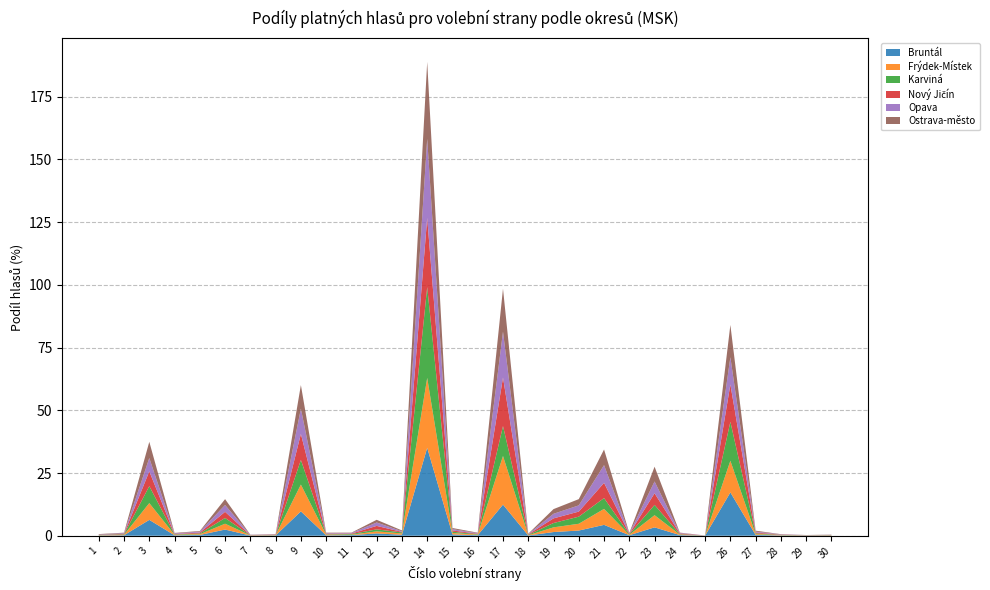

Reading right to left, what are all the values shown in this chart?

Bruntál: 0.1	0.1	0.1	0.3	17.3	0.0	0.3	3.3	0.2	4.3	2.1	1.5	0.1	12.4	0.2	0.5	35.0	0.4	0.9	0.2	0.2	9.7	0.1	0.1	2.5	0.3	0.2	6.3	0.2	0.1
Frýdek-Místek: 0.1	0.1	0.1	0.3	12.6	0.0	0.2	4.8	0.1	6.4	2.7	1.9	0.1	19.4	0.2	0.6	27.9	0.5	0.8	0.2	0.3	10.7	0.1	0.1	2.3	0.3	0.2	6.7	0.2	0.1
Karviná: 0.1	0.1	0.1	0.3	15.5	0.0	0.2	4.1	0.2	4.3	2.8	1.7	0.2	11.9	0.2	0.5	36.2	0.4	0.8	0.3	0.1	9.8	0.1	0.1	2.3	0.3	0.2	6.8	0.2	0.1
Nový Jičín: 0.1	0.0	0.1	0.3	14.9	0.0	0.3	4.7	0.2	6.1	2.0	1.9	0.2	19.4	0.2	0.5	27.5	0.2	1.4	0.2	0.2	10.3	0.1	0.1	2.5	0.4	0.1	5.9	0.2	0.1
Opava: 0.1	0.1	0.1	0.3	10.9	0.0	0.2	4.7	0.2	7.1	2.5	1.8	0.1	18.3	0.2	0.5	31.5	0.2	1.4	0.2	0.2	10.1	0.1	0.1	2.7	0.4	0.2	5.3	0.2	0.1
Ostrava-město: 0.1	0.1	0.1	0.4	12.9	0.0	0.1	5.9	0.2	6.2	2.5	1.9	0.1	17.1	0.2	0.4	30.6	0.3	1.1	0.1	0.2	9.4	0.1	0.1	2.4	0.2	0.2	6.5	0.2	0.1